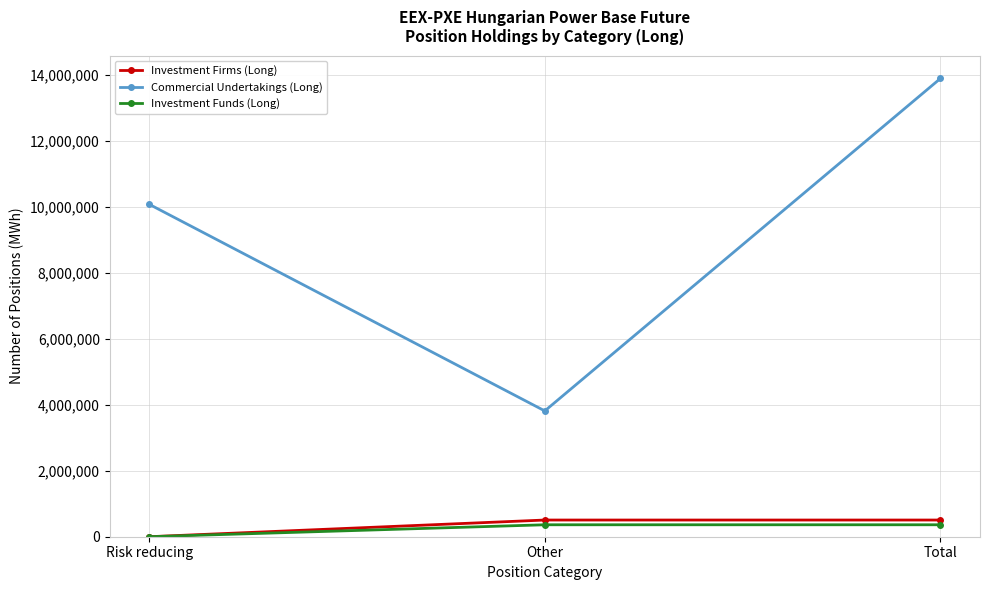

What is the difference between the maximum and minimum values in the Commercial Undertakings (Long) series?

10081141